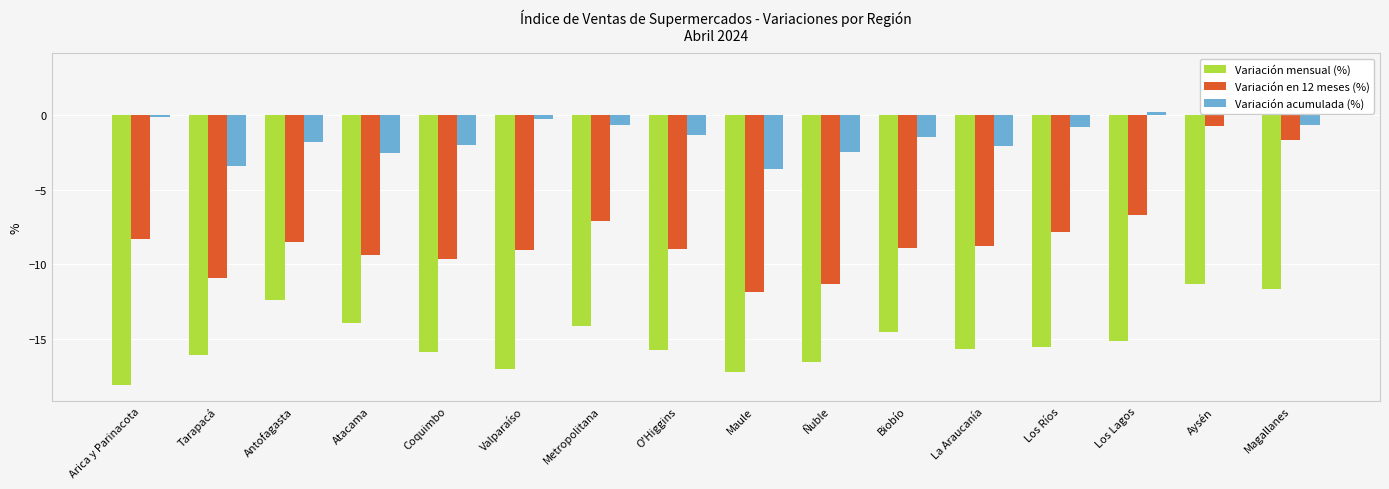

How many data points in Variación acumulada (%) are less than -1?

9